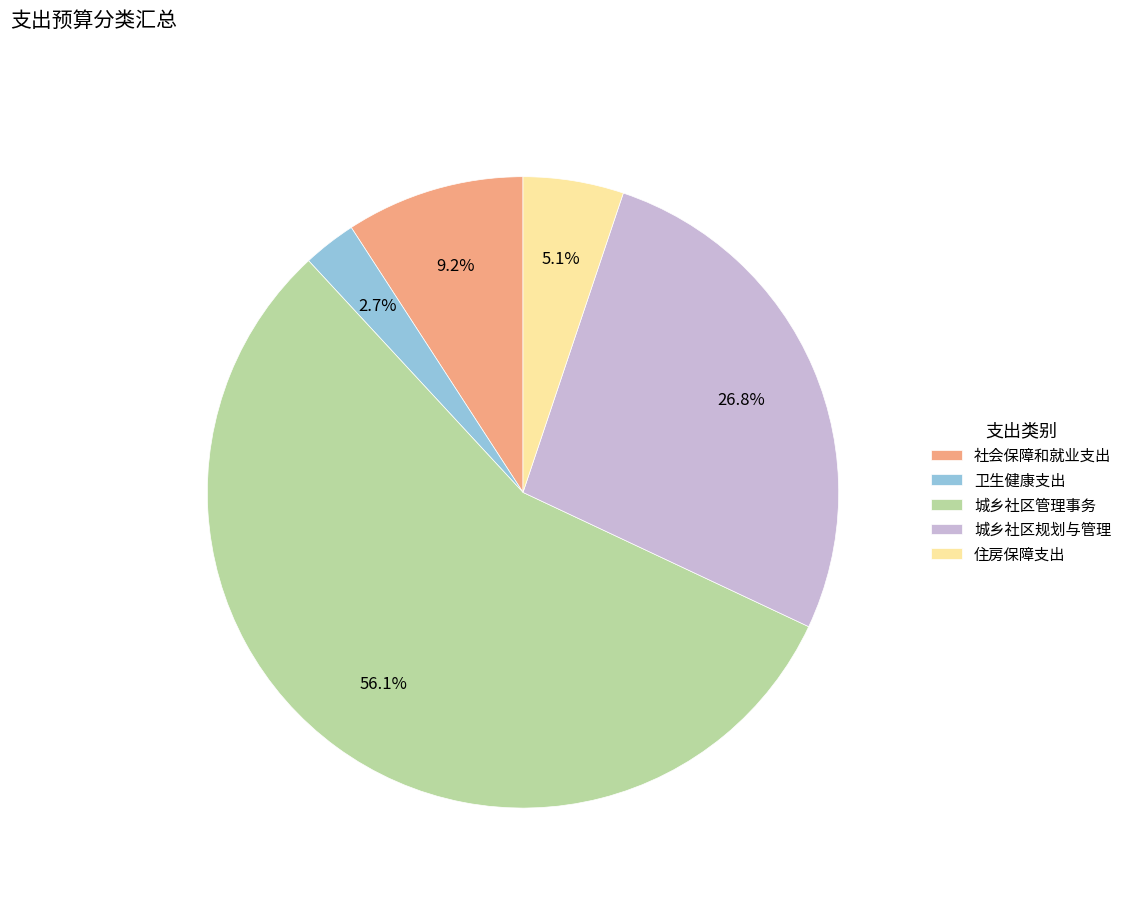

To the nearest percent, what is the average slice percentage?

20%